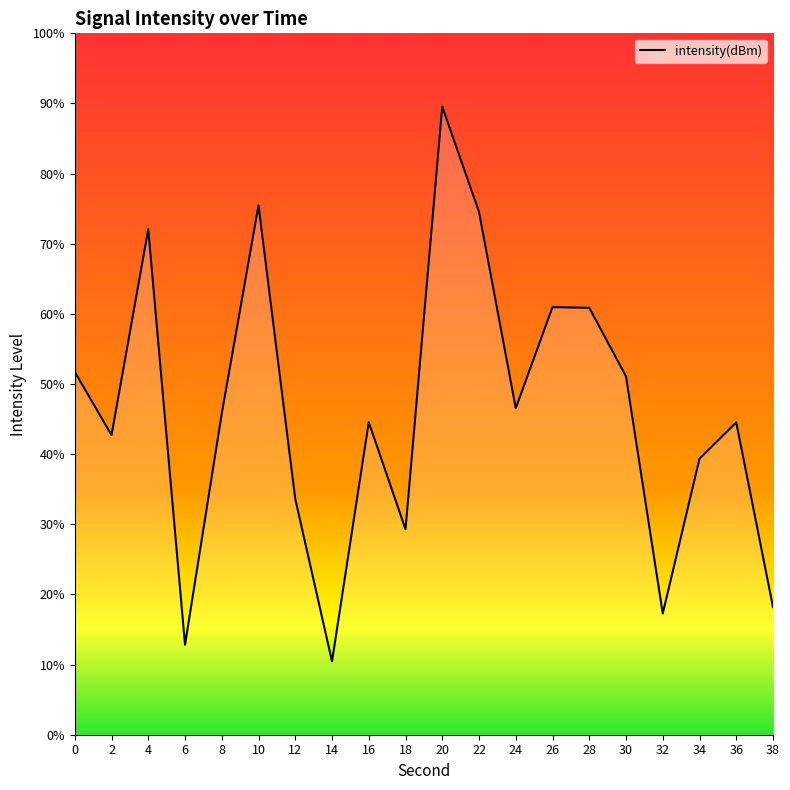

True or false: there are more than 1 points higher than both neighbors.

True